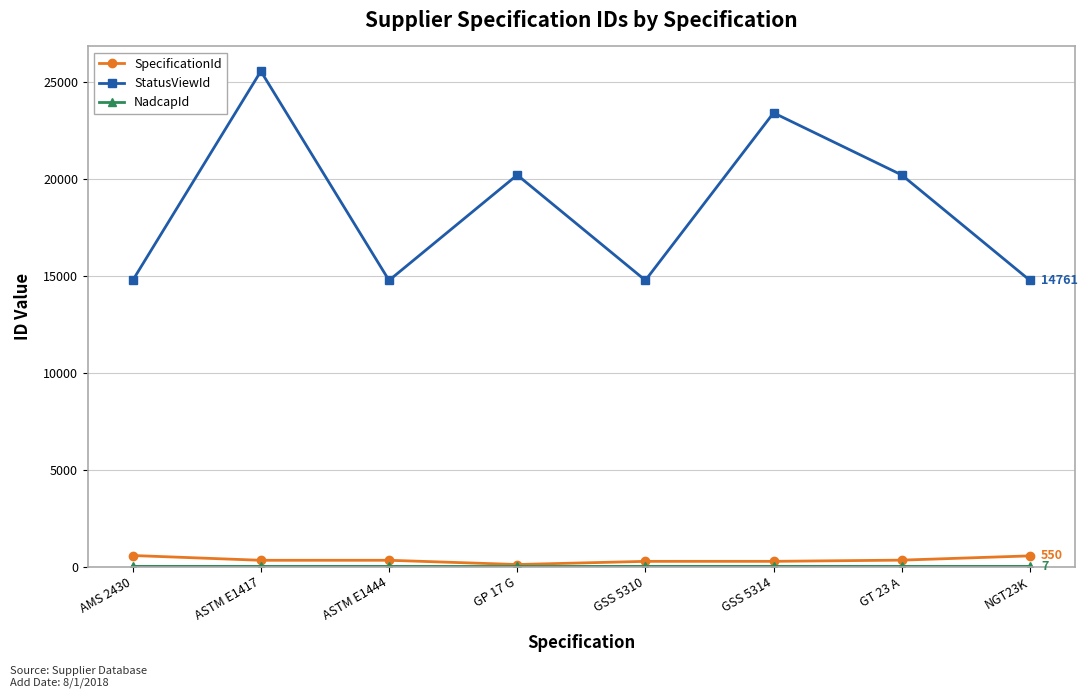

At which category does the chart reach its peak across all series?

ASTM E1417